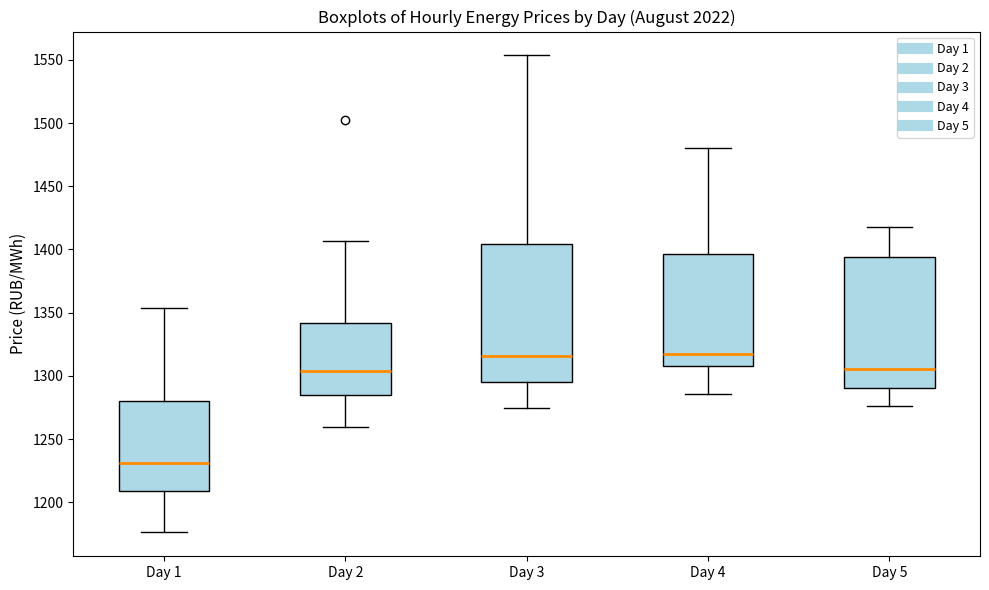

Reading left to right, transcribe this box plot: for each box, give where its median line is, the range the box spans, and where its two whiskers end, as read against the y-axis. The values are not printed on the chart, so give them approximately, as read against the axis.

Day 1: median 1230, box 1210 to 1280, whiskers 1175 to 1355
Day 2: median 1305, box 1285 to 1340, whiskers 1260 to 1405
Day 3: median 1315, box 1295 to 1405, whiskers 1275 to 1555
Day 4: median 1315, box 1310 to 1395, whiskers 1285 to 1480
Day 5: median 1305, box 1290 to 1395, whiskers 1275 to 1420